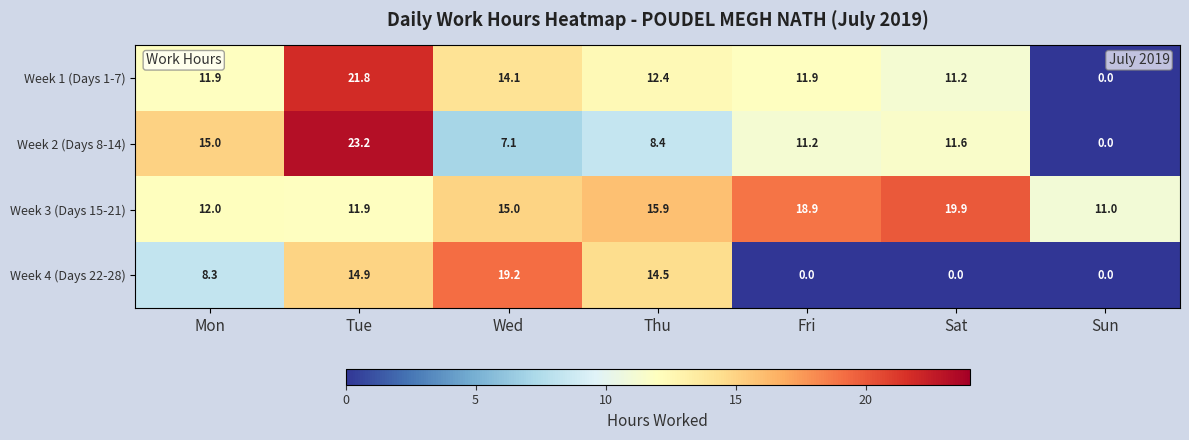

Between Wed and Thu, which series saw the biggest shift?

Week 4 (Days 22-28)